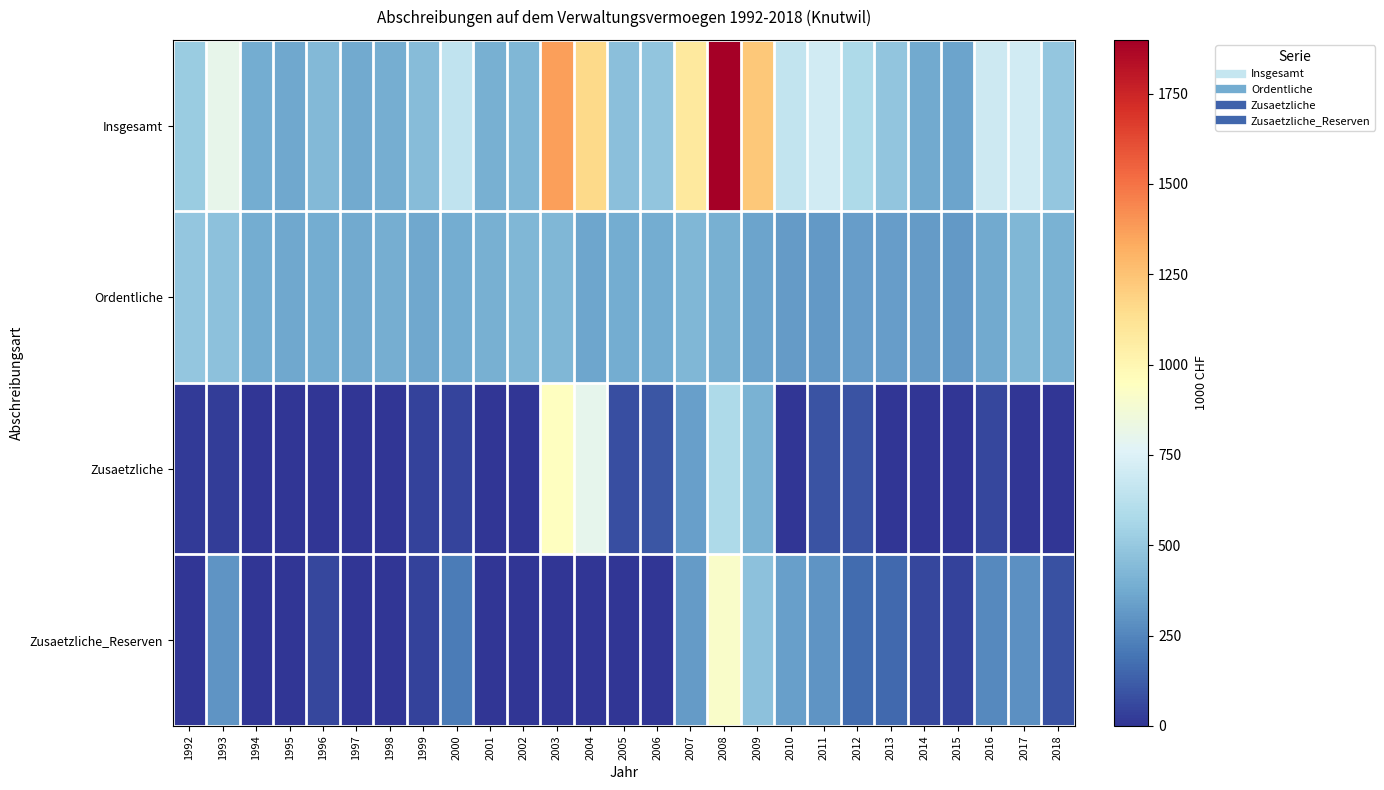

What is the spread (max minus min) of values at 2014?

377.3